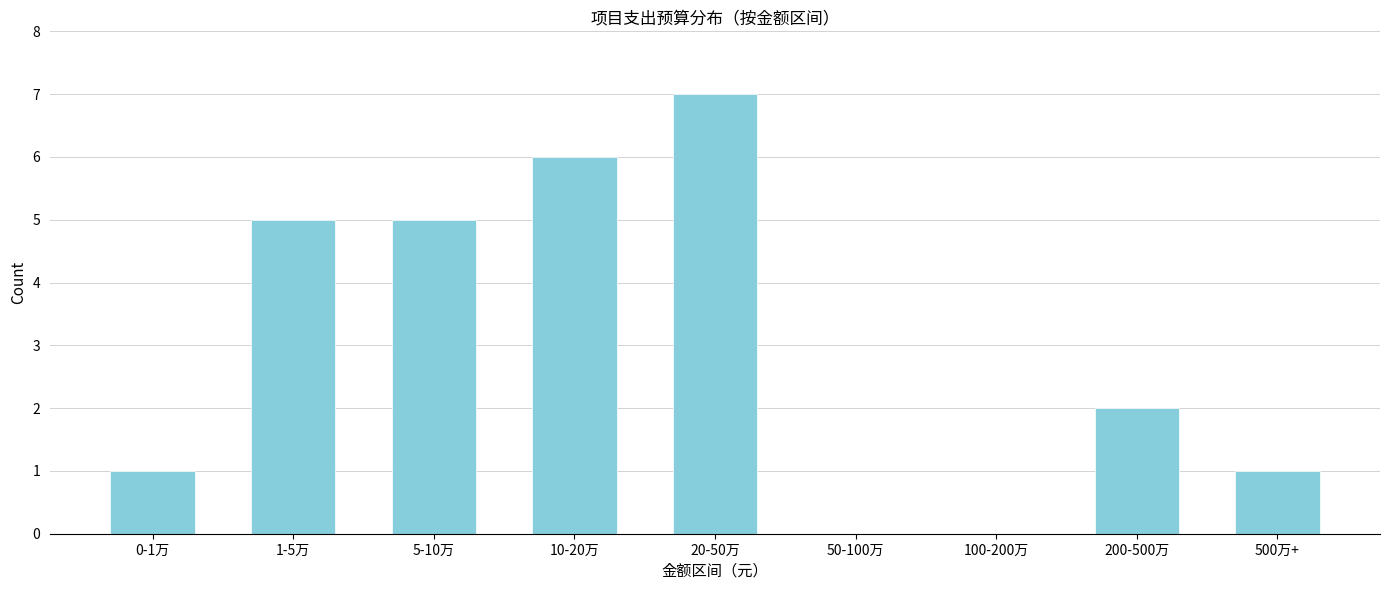

Reading left to right, list all the values displayed in this chart.

0-1万=1	1-5万=5	5-10万=5	10-20万=6	20-50万=7	50-100万=0	100-200万=0	200-500万=2	500万+=1